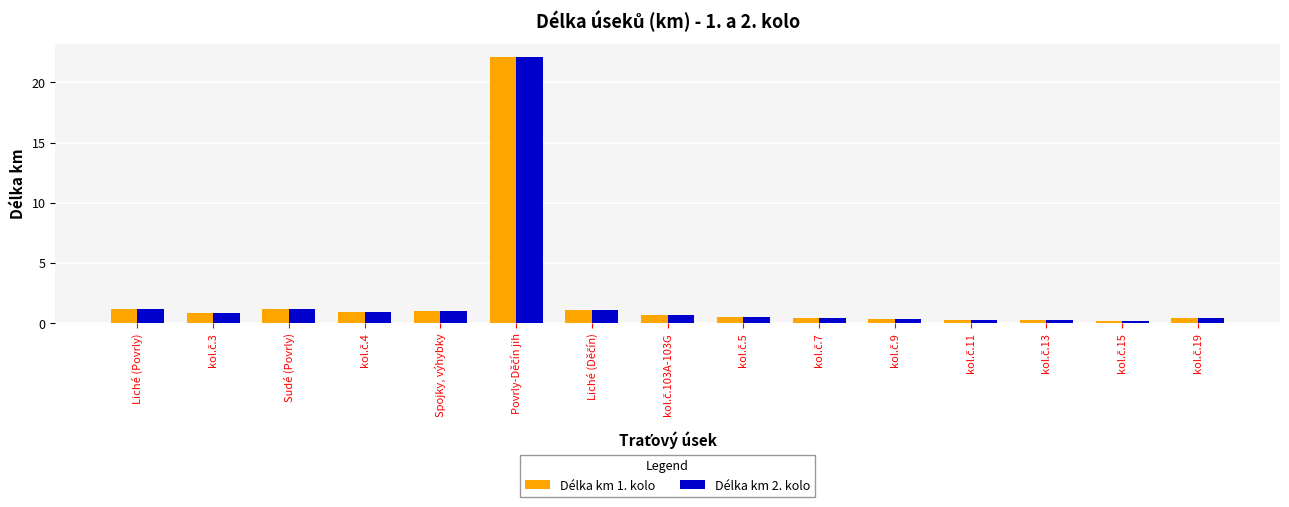

Is it true that Délka km 1. kolo equals 1.0 at Spojky, výhybky?

True